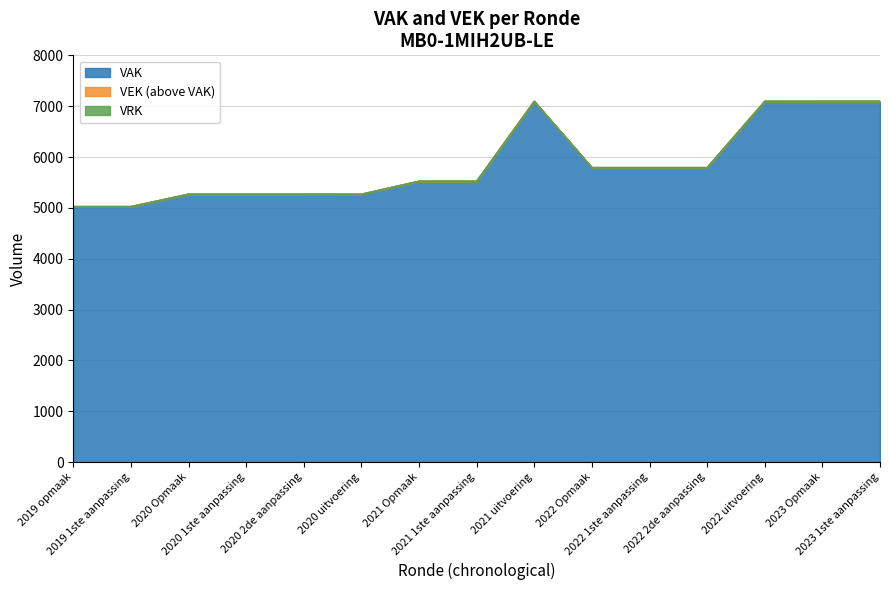

What is the sum of the VEK values at 2023 1ste aanpassing and 2019 1ste aanpassing?

12122